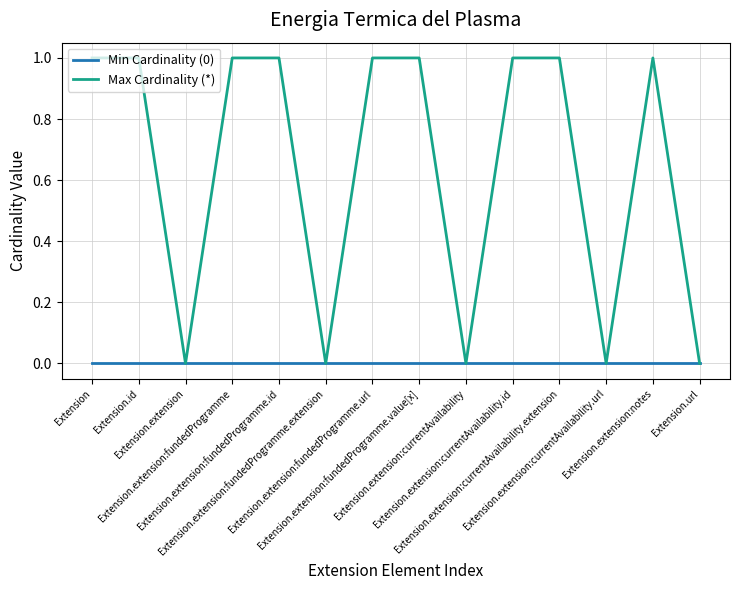

What is the difference between the second highest and minimum values in the Max Cardinality (*) series?

1